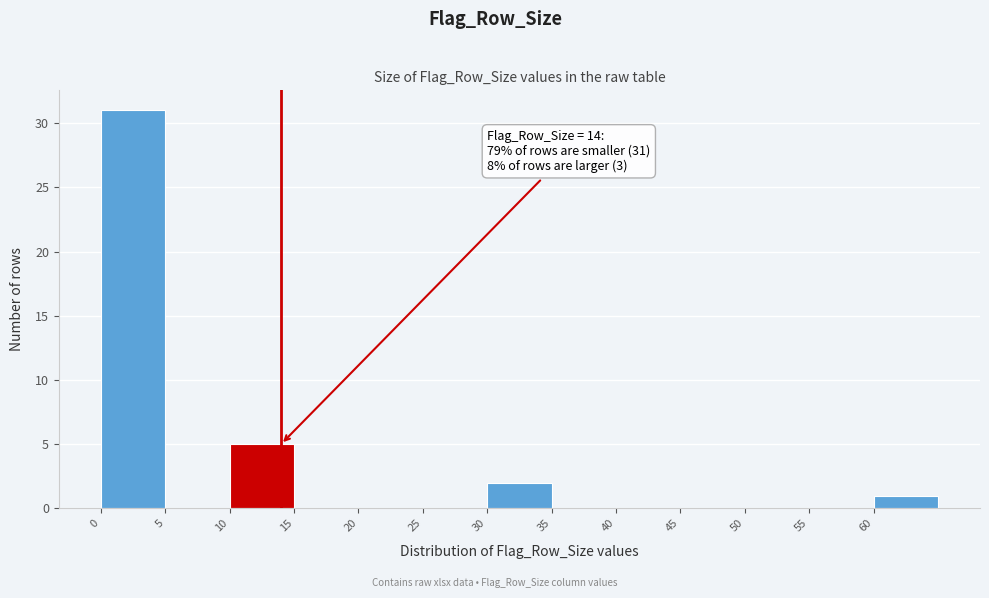

Which range on the x-axis has the tallest bar?

0 to 5